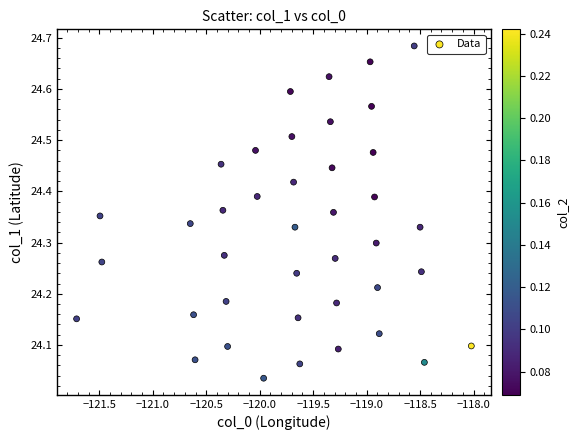

What is the range of Y values (max minus min)?

0.6